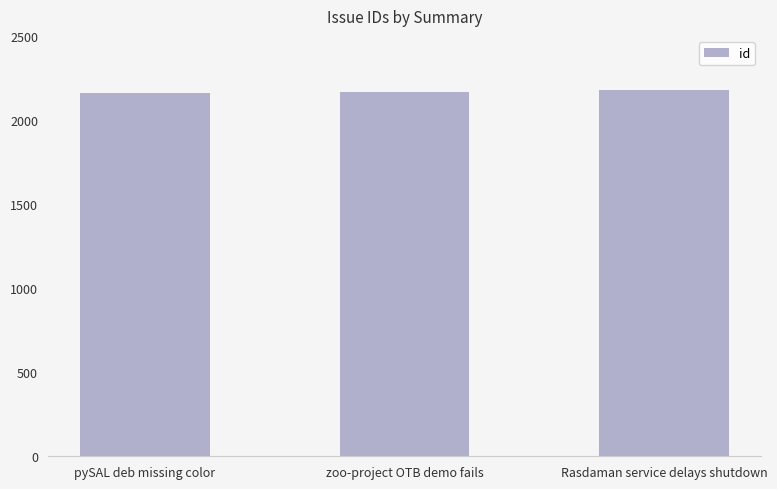

What is the approximate value at zoo-project OTB demo fails?

2169